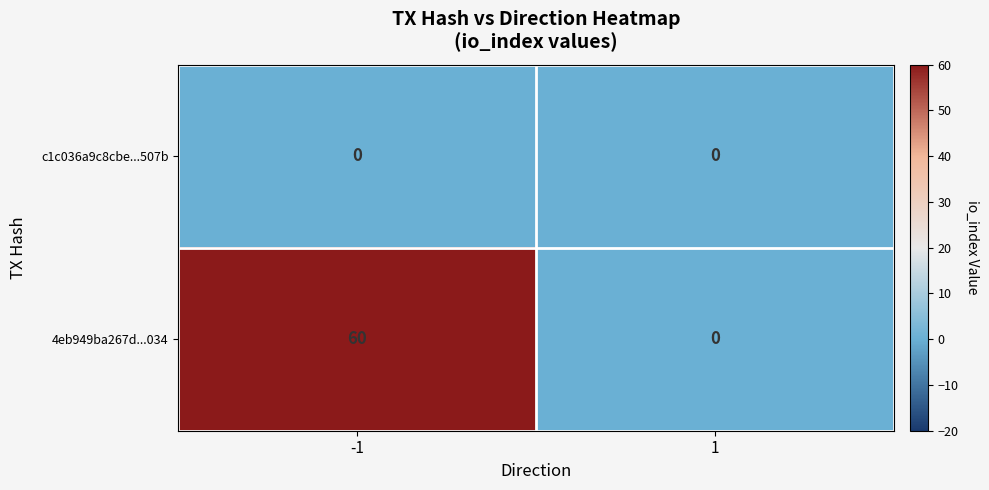

Reading left to right, extract all data points from this chart.

c1c036a9c8cbe...507b: 0	0
4eb949ba267d...034: 60	0